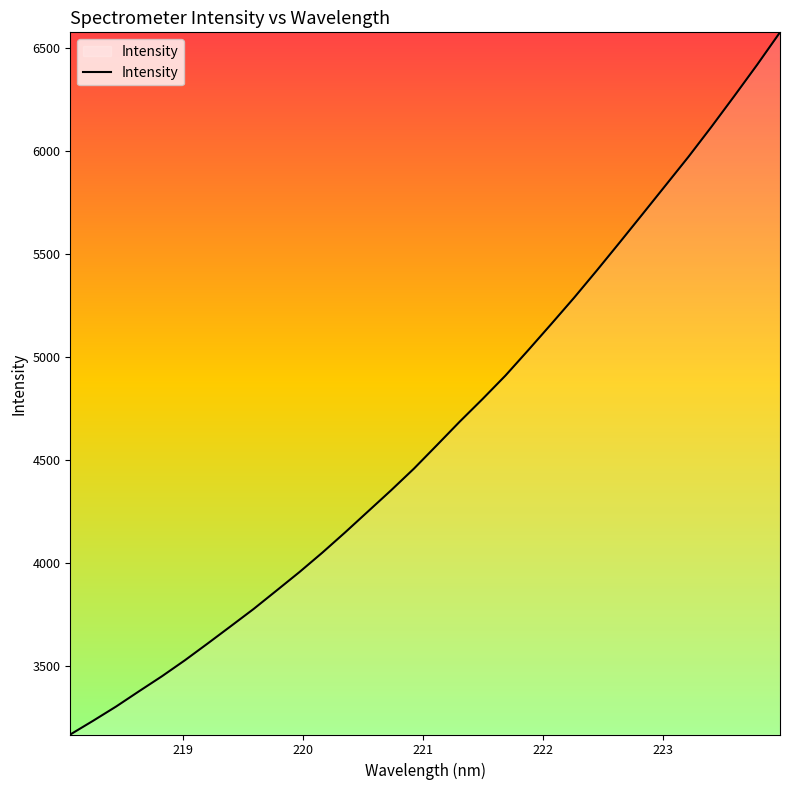

Is this an area chart (filled region under the line)?

No